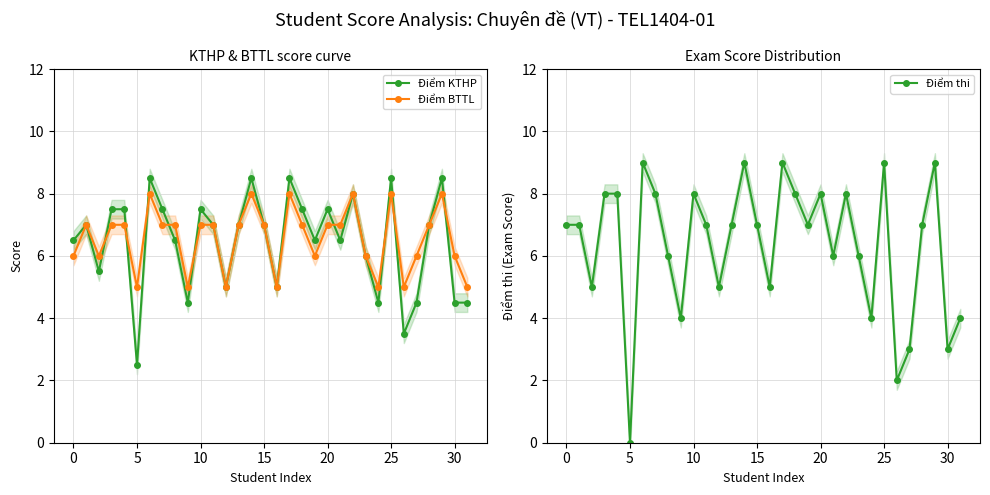

What is the highest value of the Điểm BTTL series?

8.0